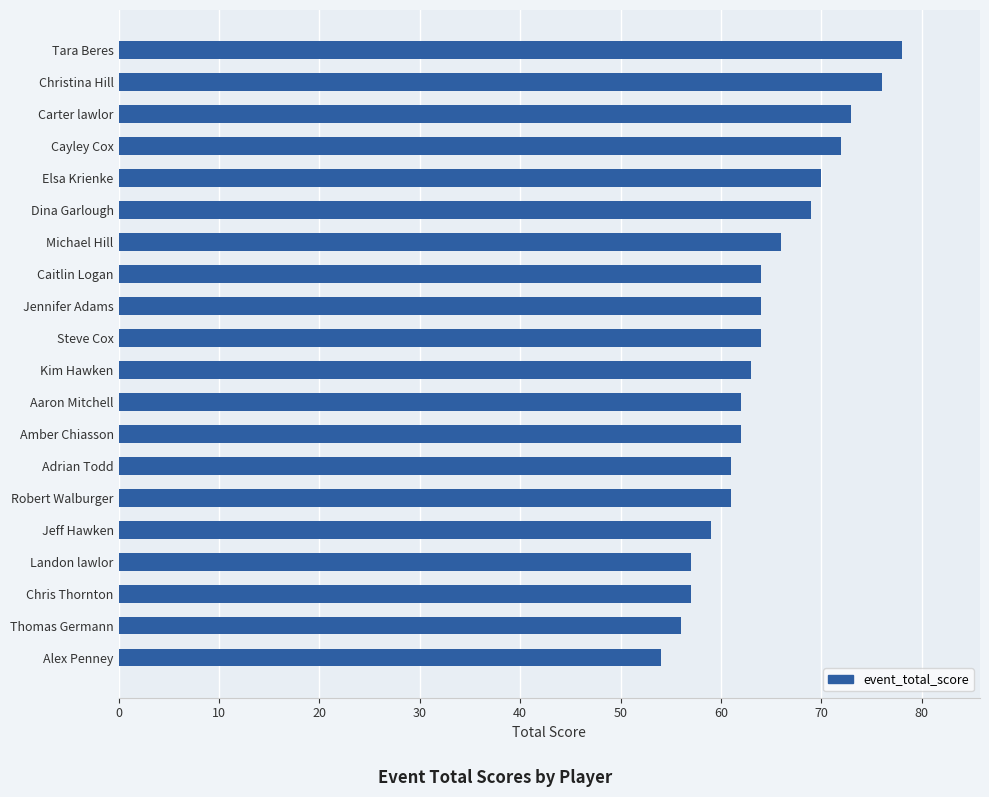

True or false: the data shows 54 at Alex Penney.

True